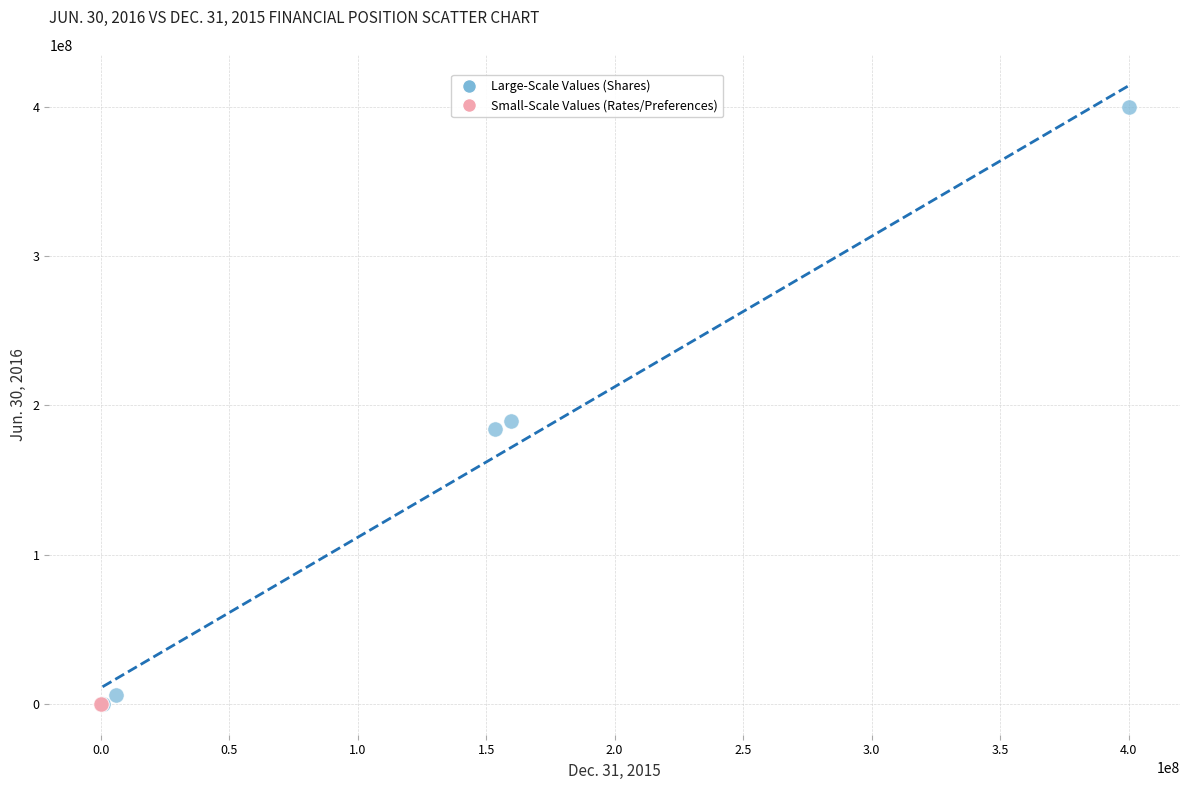

Which series has the widest spread of Y values?

Large-Scale Values (Shares)